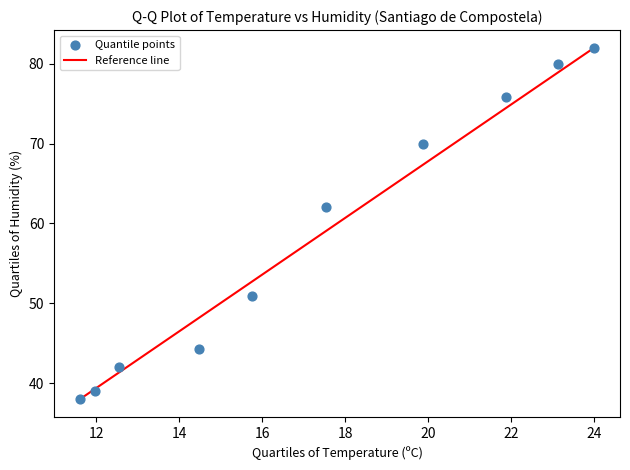

What is the range of X values (max minus min)?

12.4